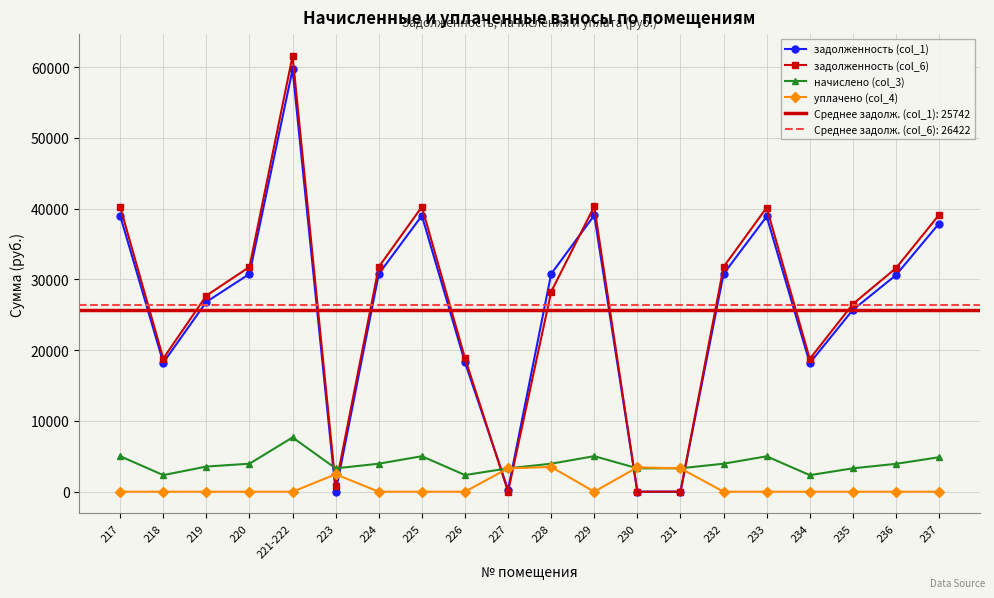

True or false: задолженность (col_1) has more than 0 points higher than both neighbors.

True